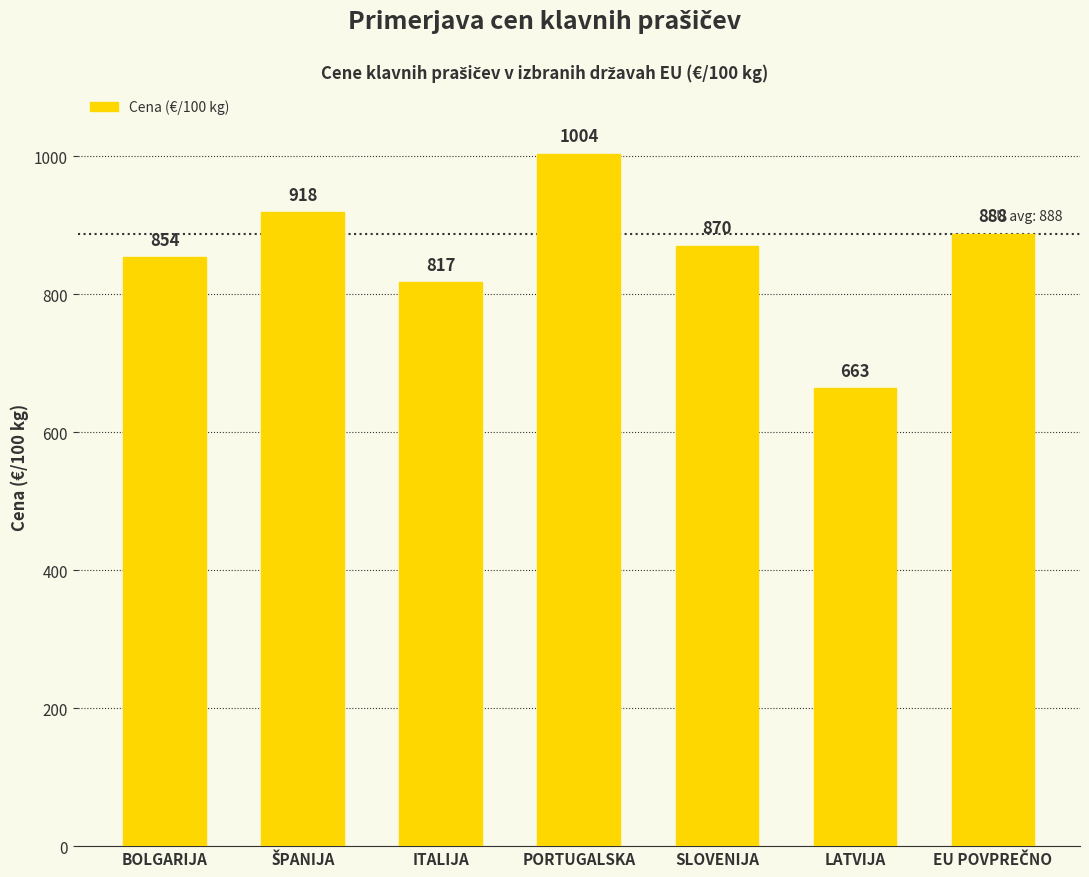

Are the bars horizontal?

No